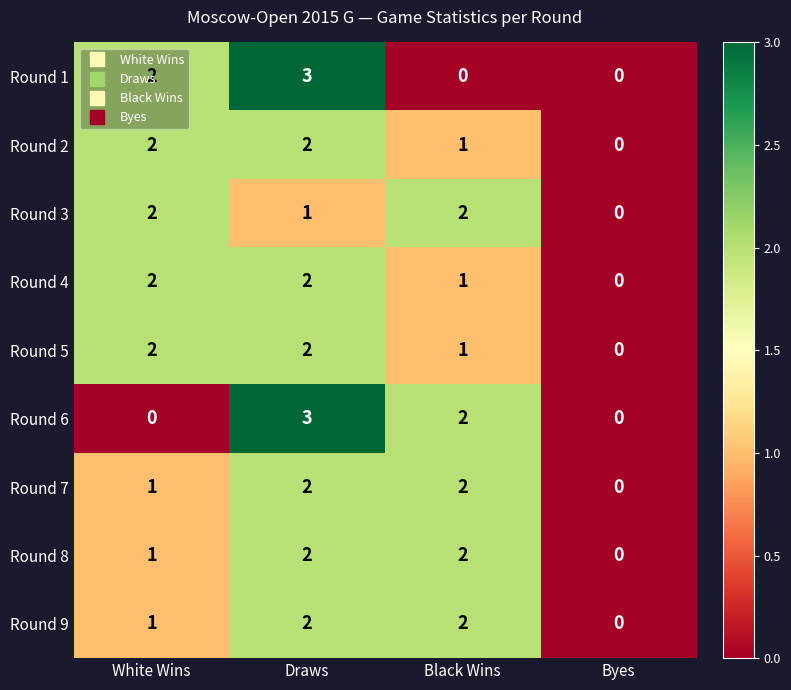

Is the value of Round 9 at Byes greater than the value of Round 8 at White Wins?

No